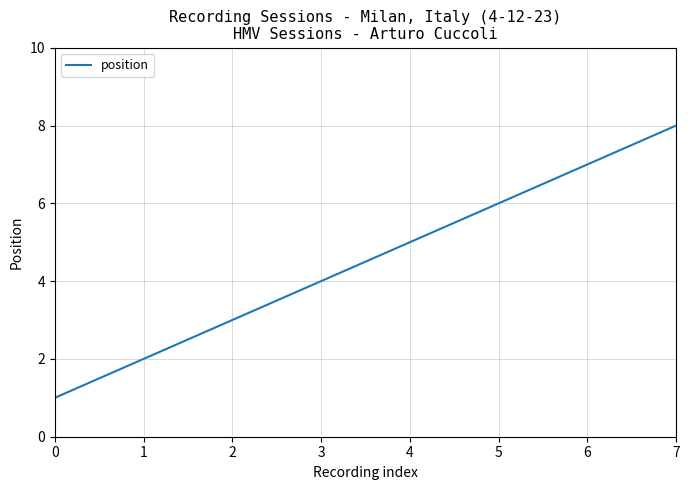

Count the values in the range 3 to 7.

5